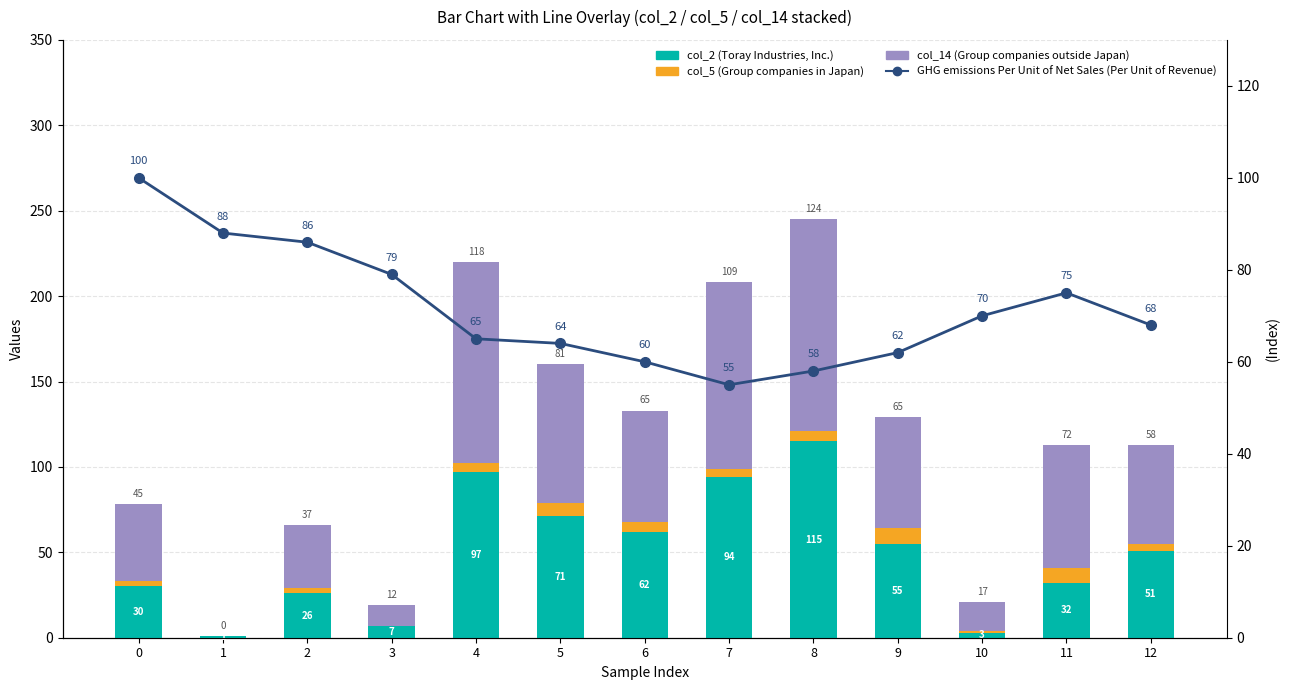

How many values in the GHG emissions Per Unit of Net Sales (Per Unit of Revenue) series exceed 68?

6